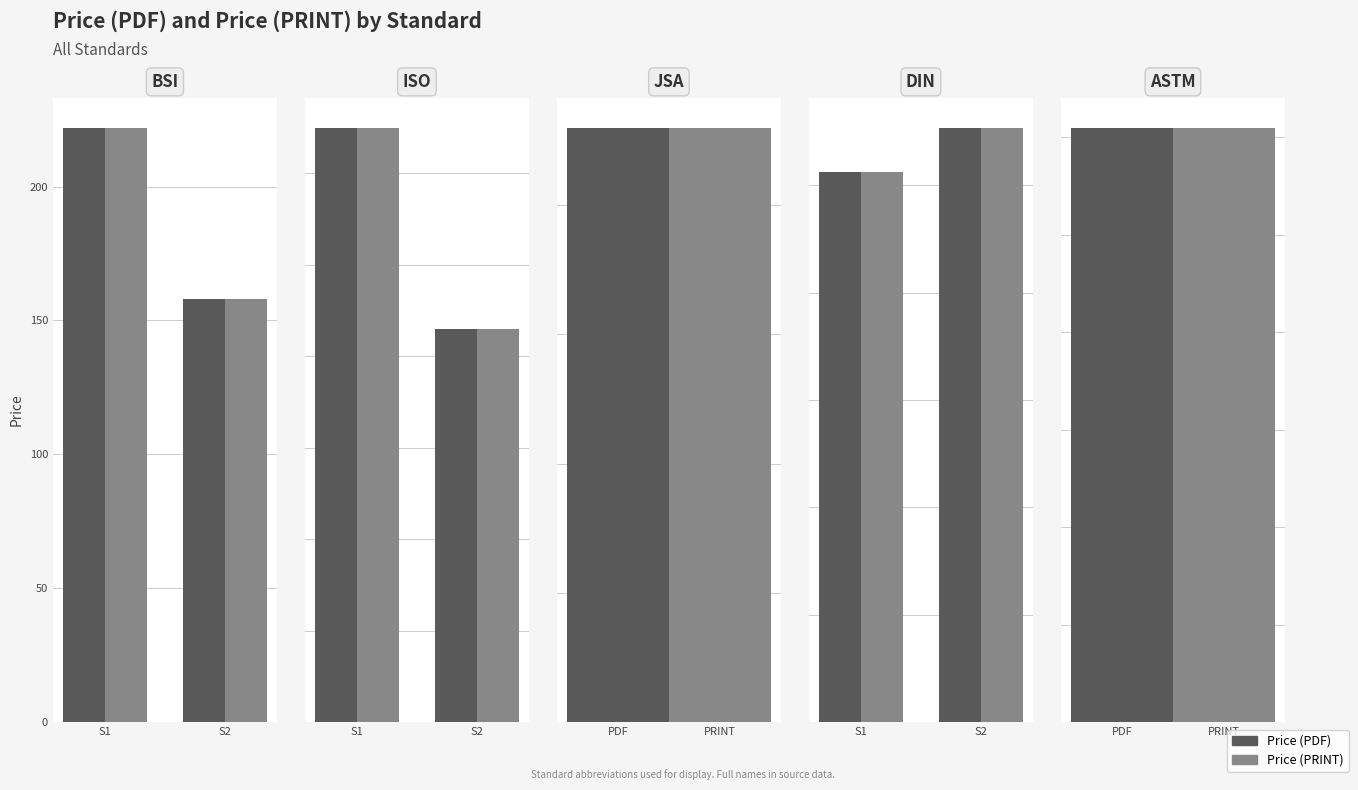

Rank the categories by Price (PDF) value from highest to lowest.

S2, S1